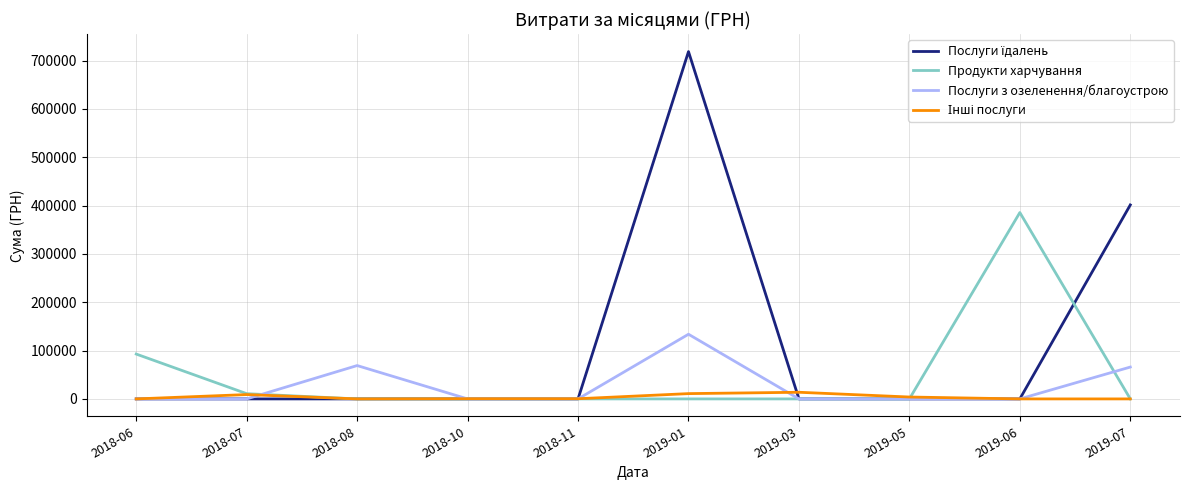

The value of Продукти харчування at 2019-06 is 385682.0. True or false?

True